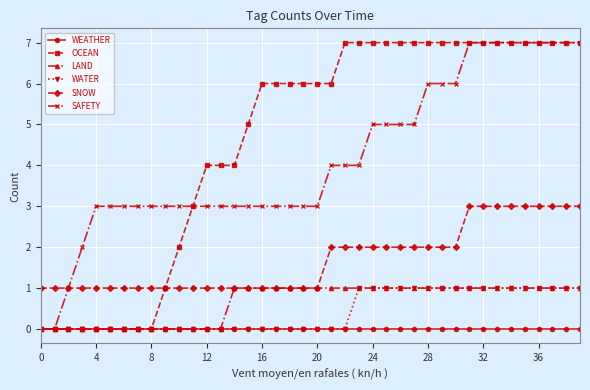

Which series has the largest total across all categories?

OCEAN